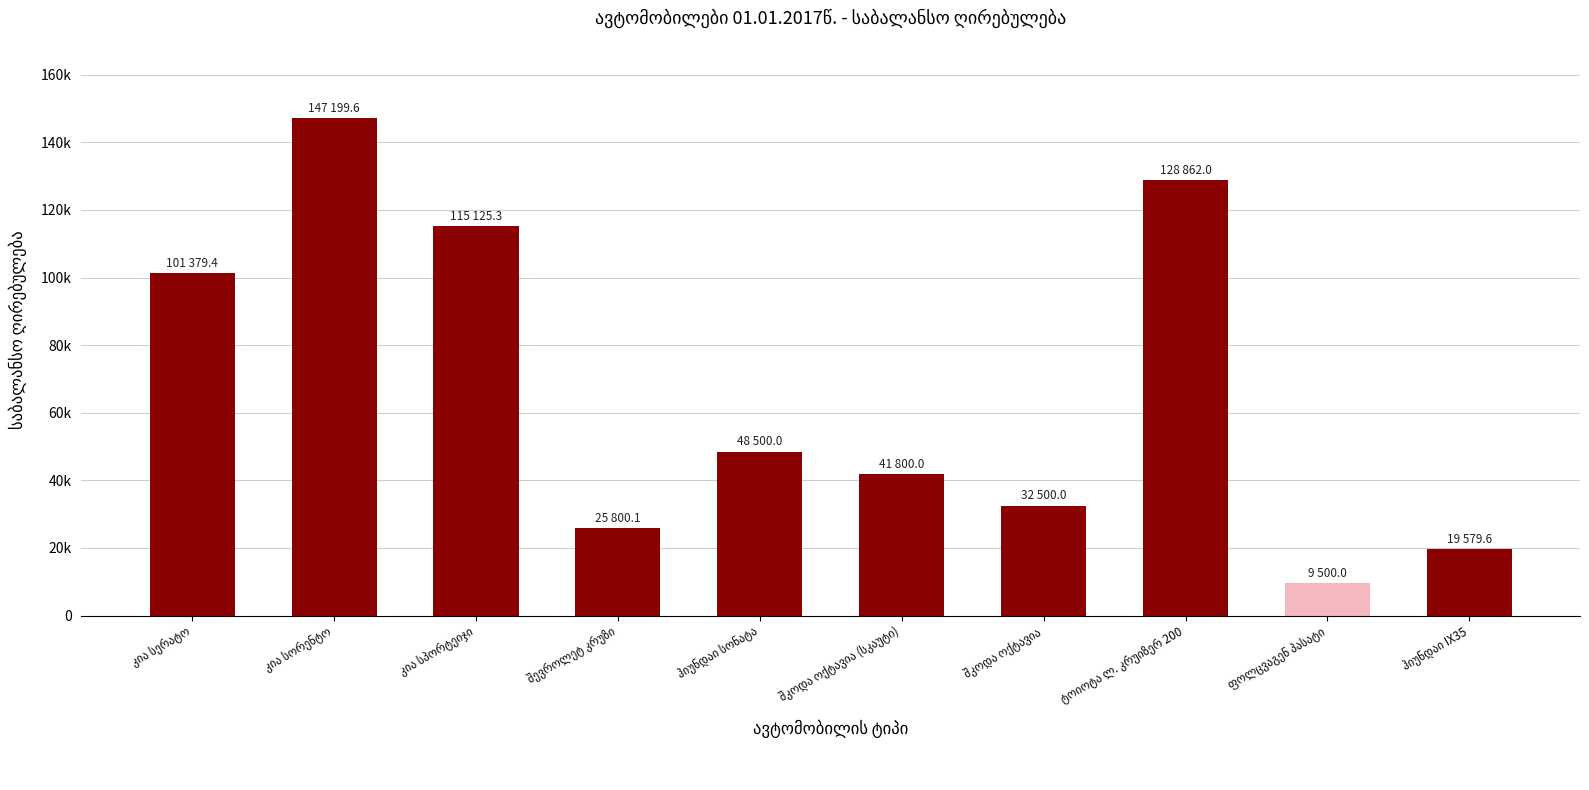

Count the number of values greater than 48500.

4